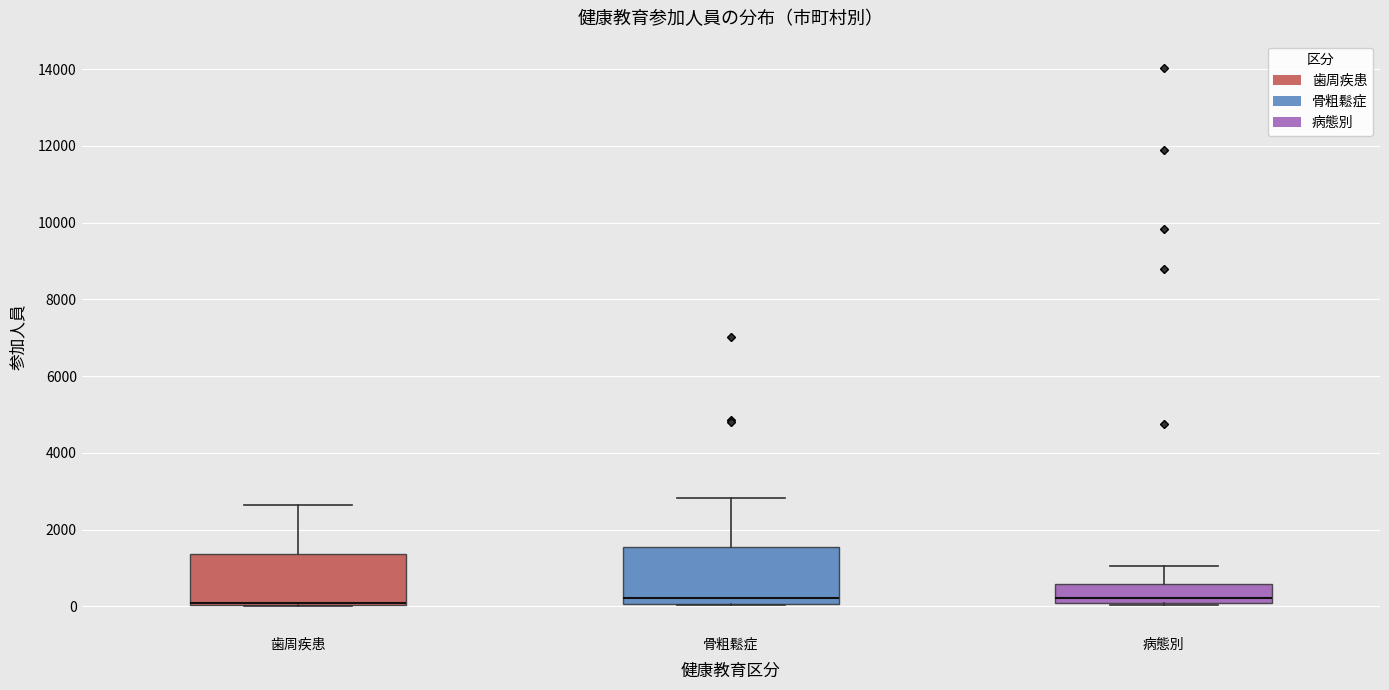

Reading left to right, transcribe this box plot: for each box, give where its median line is, the range the box spans, and where its two whiskers end, as read against the y-axis. The values are not printed on the chart, so give them approximately, as read against the axis.

歯周疾患: median 0 (drawn on the box's lower edge), box 0 to 1400, whiskers 0 to 2600
骨粗鬆症: median 200, box 0 to 1600, whiskers 0 to 2800
病態別: median 200, box 0 to 600, whiskers 0 to 1000